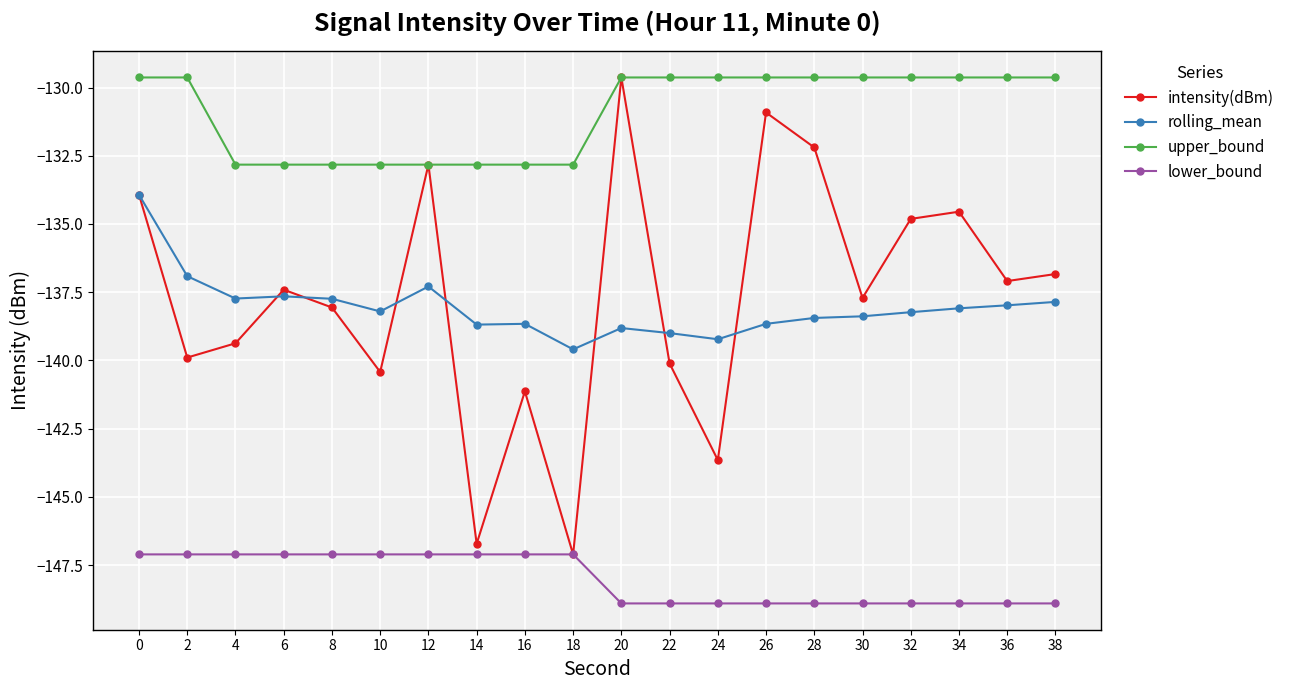

What is the value of the intensity(dBm) point at the 8th from the left?

-146.7